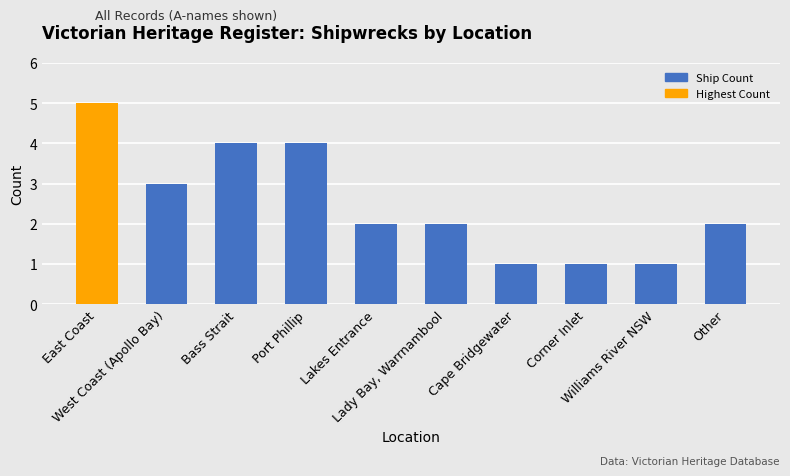

What is the sum of the values at West Coast (Apollo Bay) and Other?

5